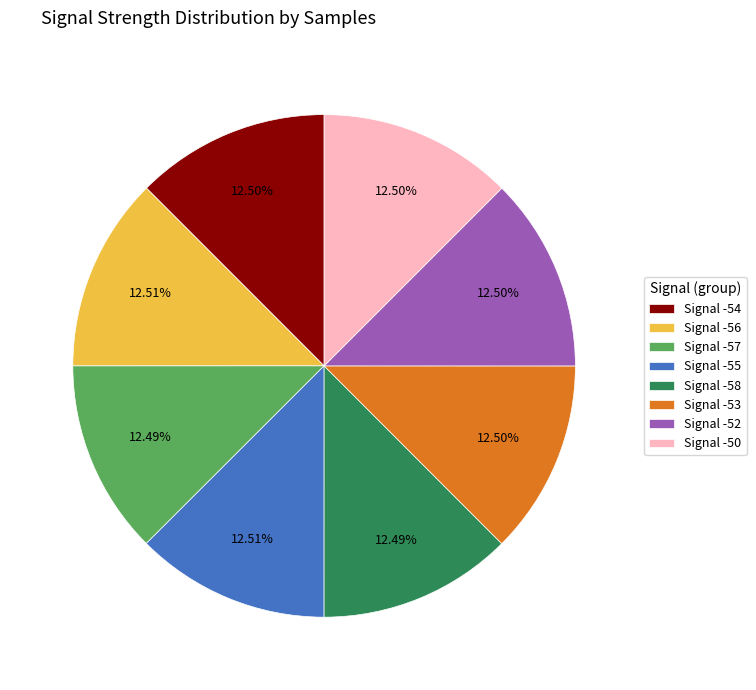

How many segments does this pie chart have?

8